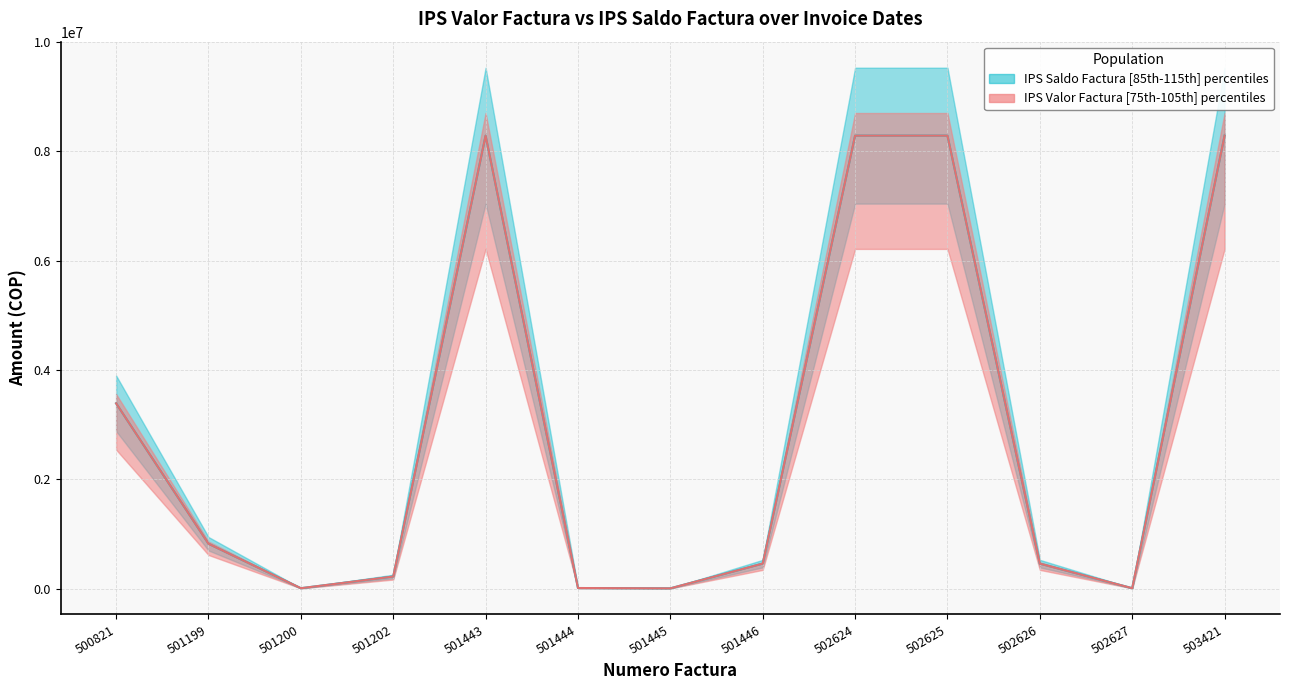

What are all the series names shown in the legend?

IPS Saldo Factura, IPS Valor Factura